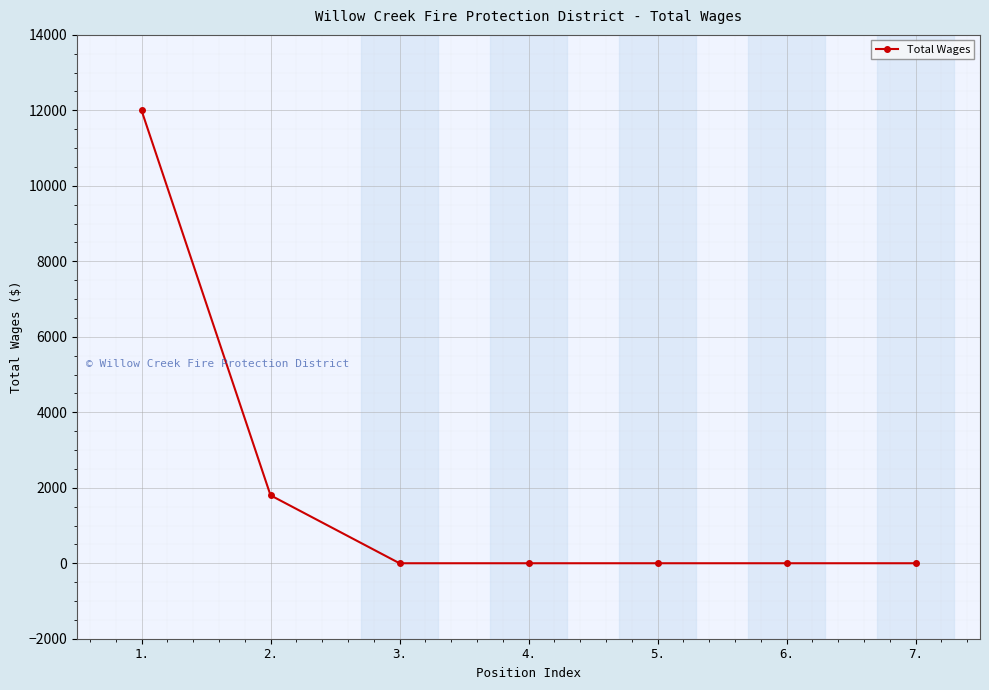

Is it true that the value at 5. is 5966?

False